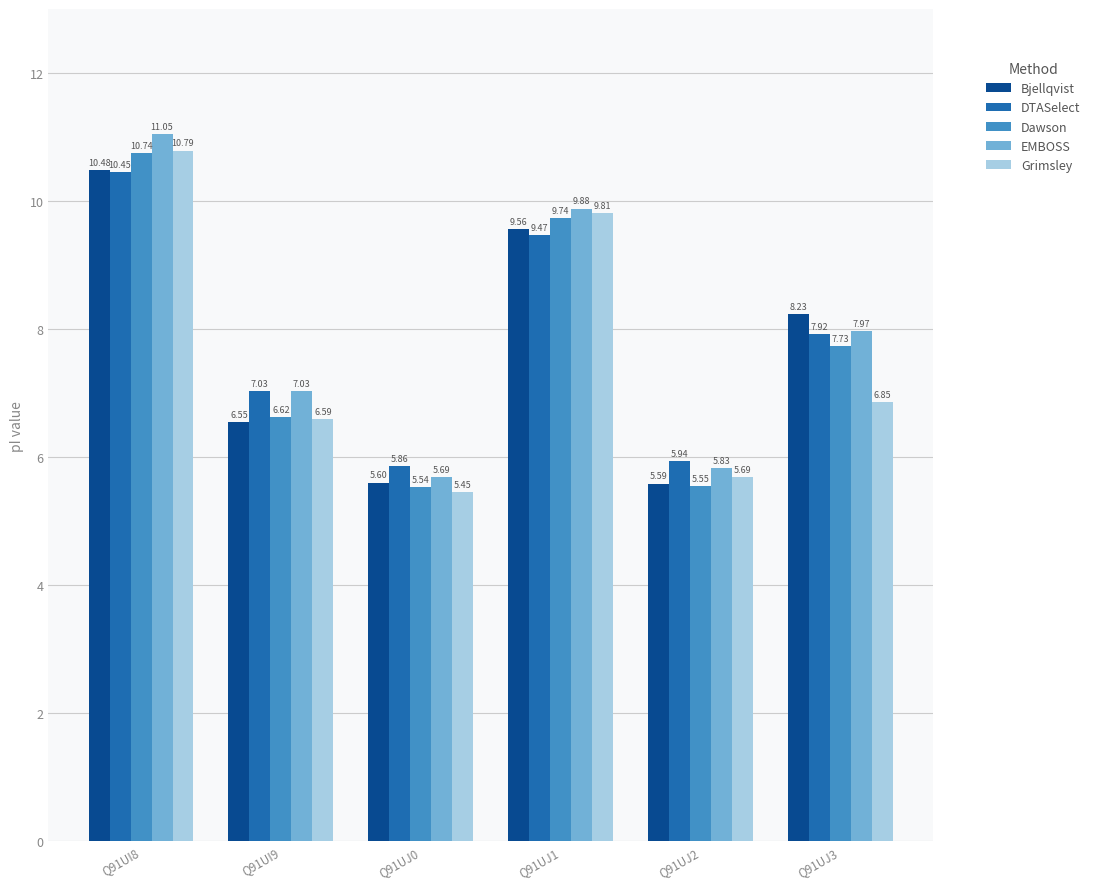

Does the chart contain any negative values?

No